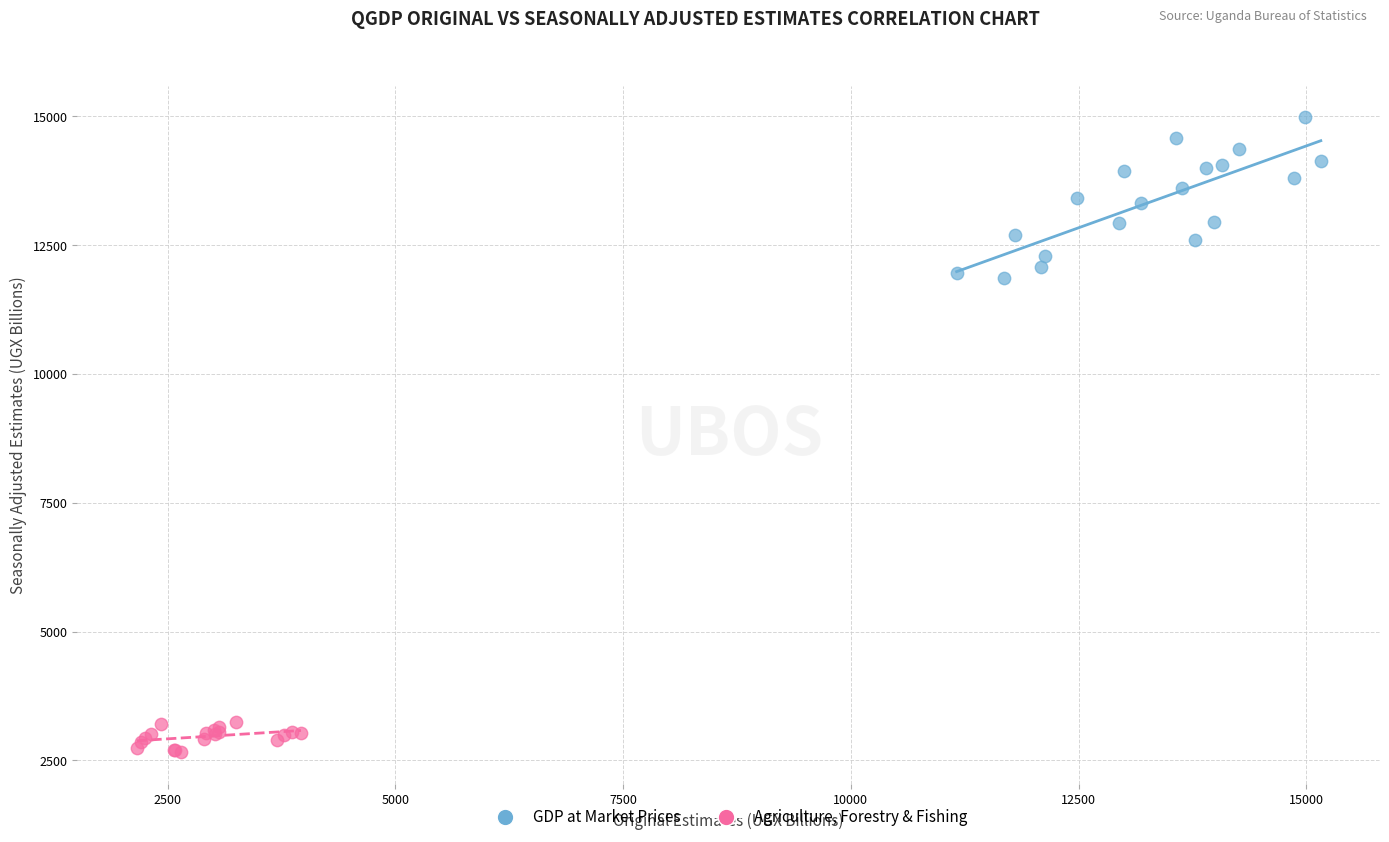

Which series has the widest spread of Y values?

GDP at Market Prices